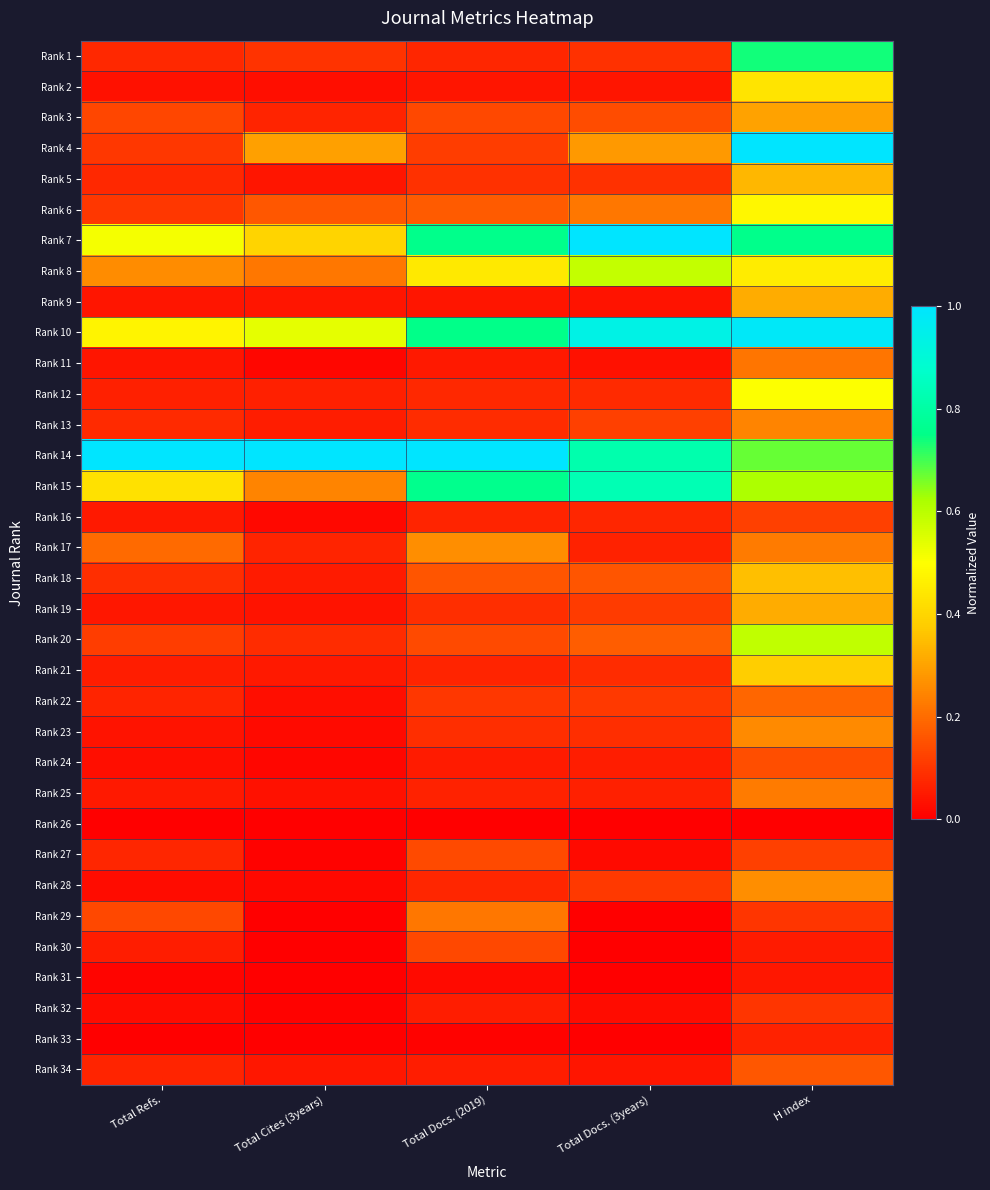

At Total Cites (3years), list the series in order from largest to smallest.

Rank 14, Rank 10, Rank 7, Rank 4, Rank 15, Rank 8, Rank 6, Rank 1, Rank 20, Rank 3, Rank 17, Rank 12, Rank 13, Rank 18, Rank 21, Rank 34, Rank 5, Rank 9, Rank 19, Rank 25, Rank 22, Rank 2, Rank 23, Rank 16, Rank 28, Rank 11, Rank 24, Rank 27, Rank 32, Rank 26, Rank 29, Rank 30, Rank 31, Rank 33